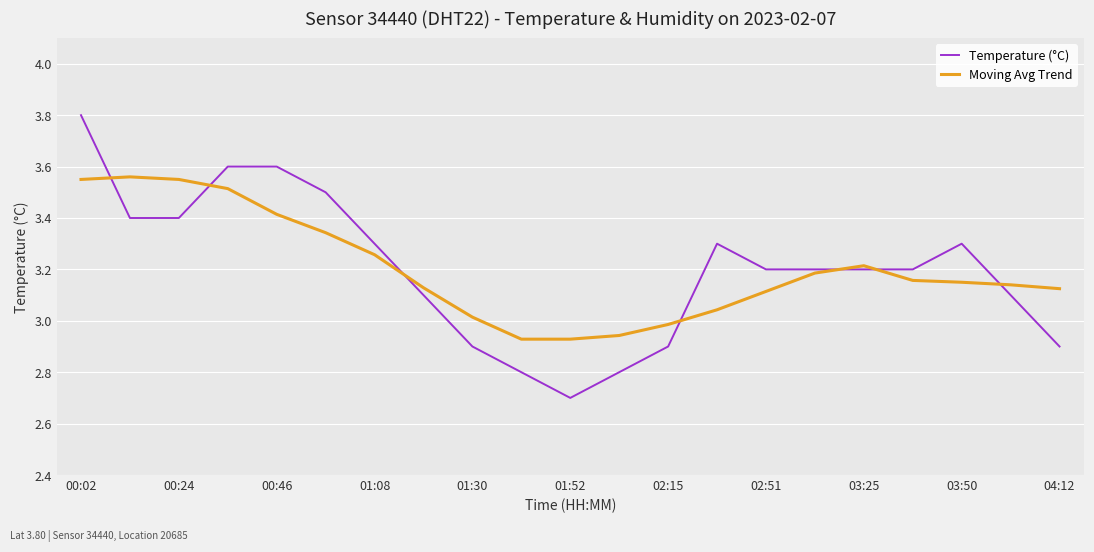

Which series has the widest spread of values?

Temperature (°C)